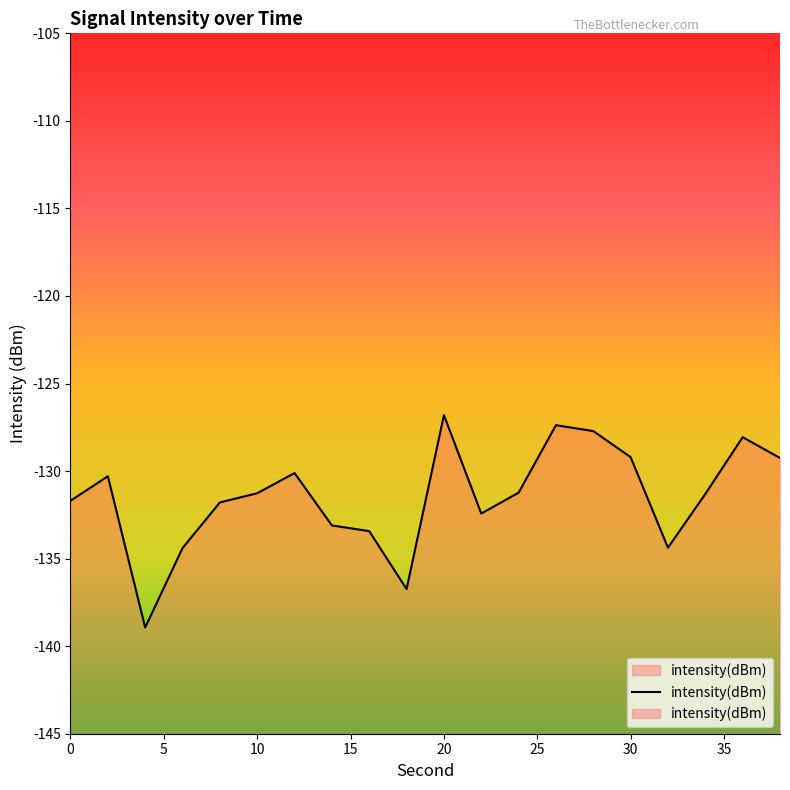

The value at 15 is -209.6. True or false?

False